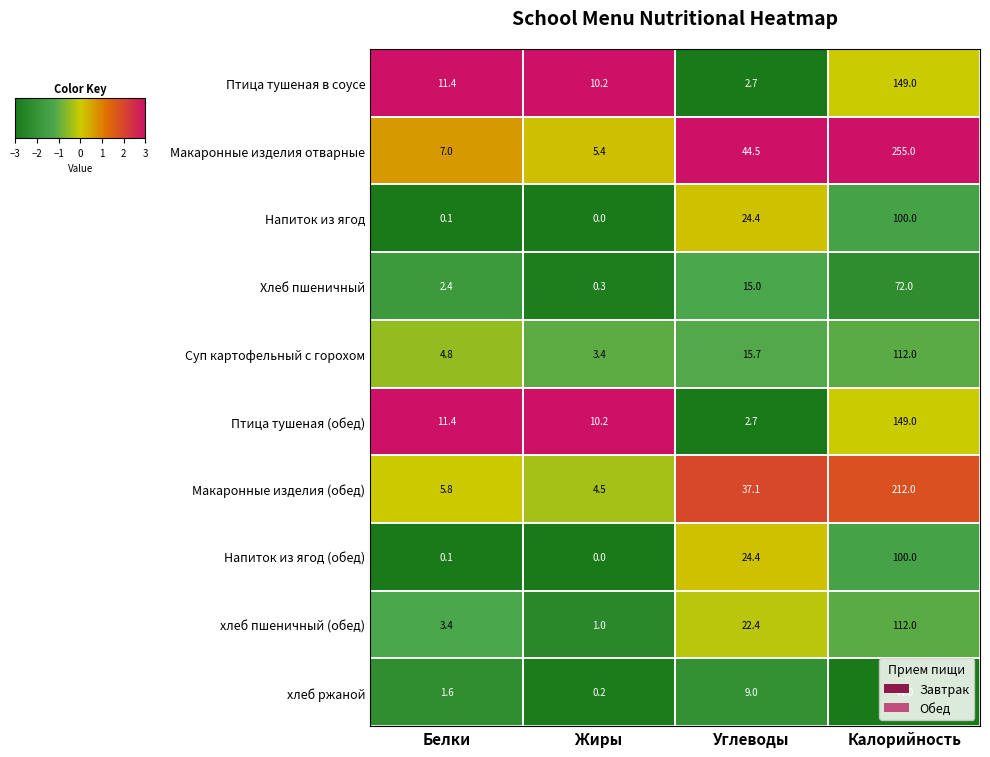

At which category is the sum across all series the highest?

Калорийность